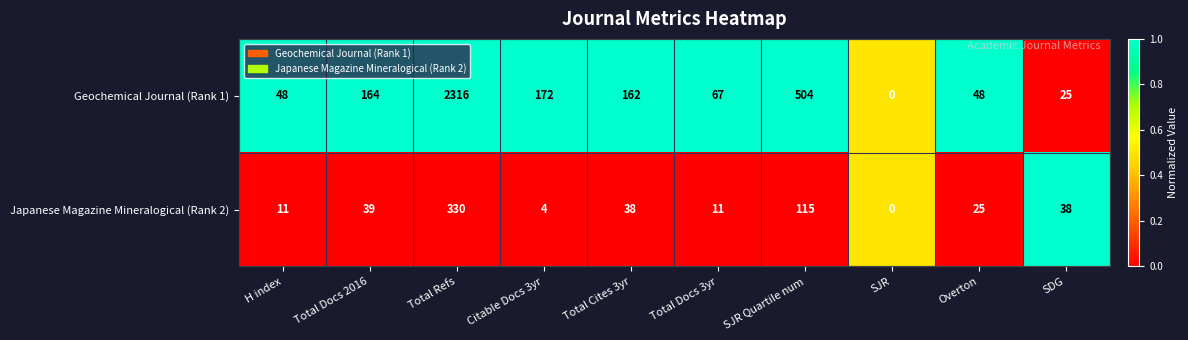

Rank the series at SDG from highest to lowest value.

Japanese Magazine Mineralogical (Rank 2), Geochemical Journal (Rank 1)